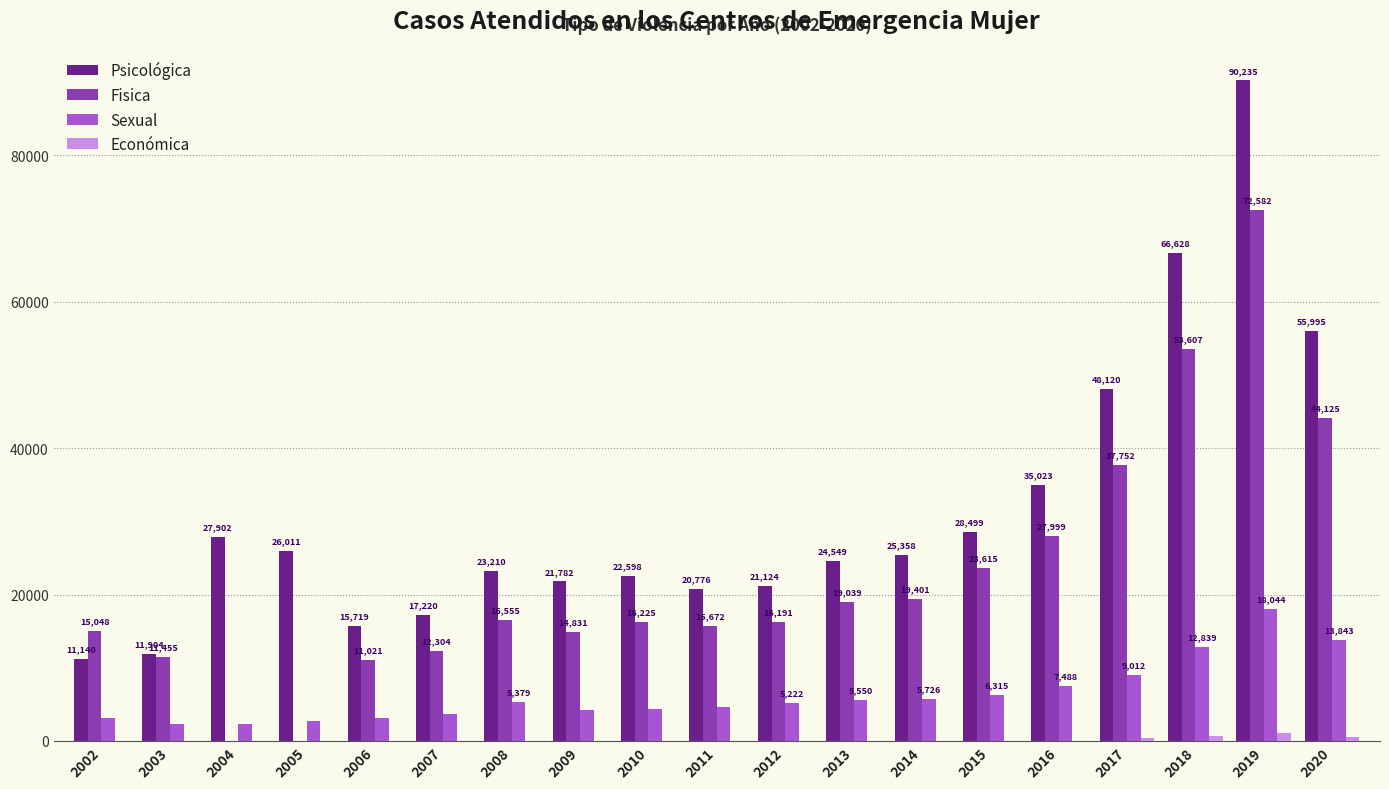

Where is Económica nearest to the value 512?

2020